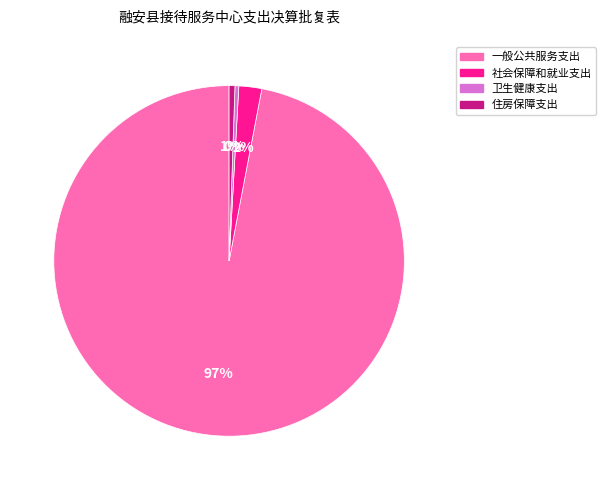

Between 住房保障支出 and 社会保障和就业支出, which is larger?

社会保障和就业支出